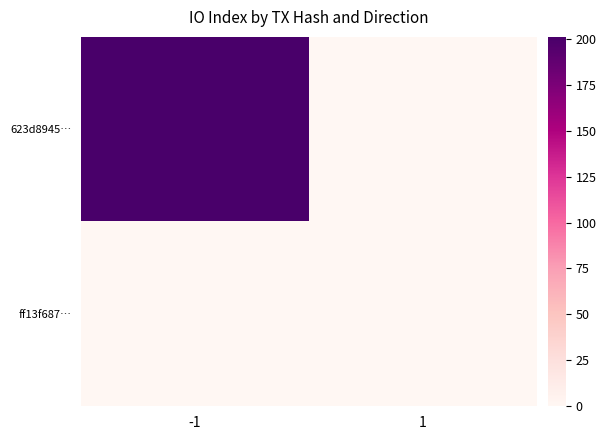

Which series changed the most between -1 and 1?

623d8945…